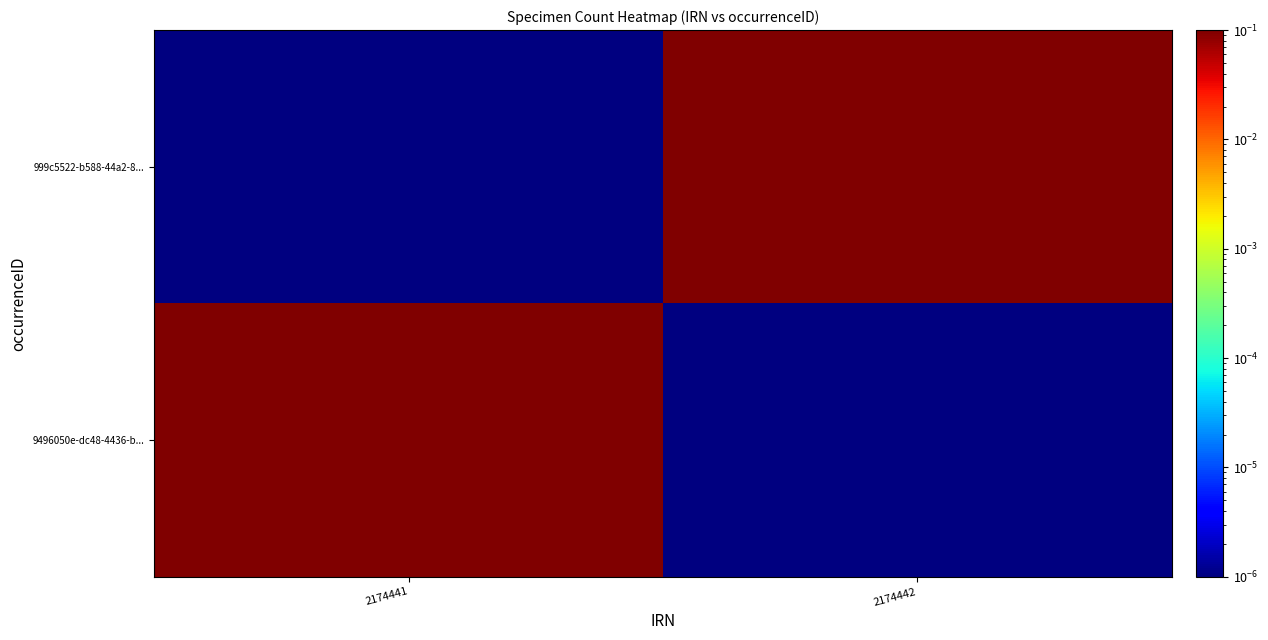

How many data points does each series have?

2